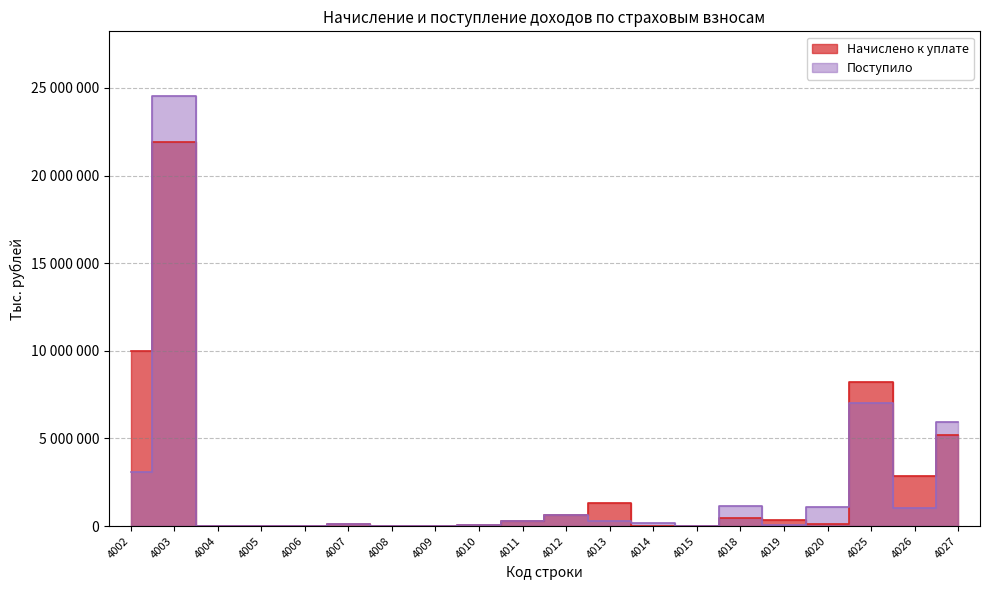

At which category does the chart reach its minimum across all series?

4006